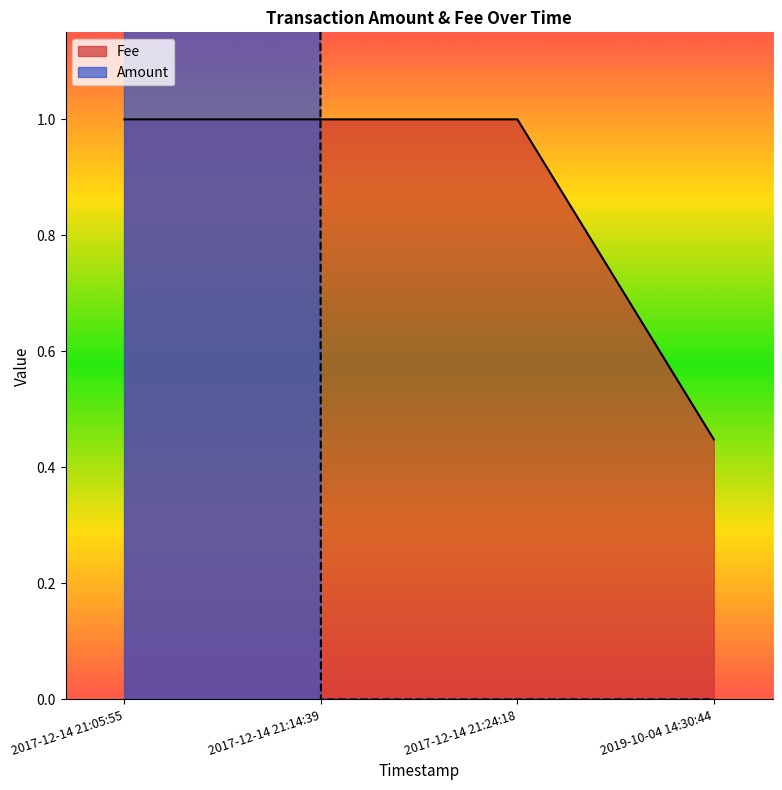

At which label is Fee closest to 0?

2019-10-04 14:30:44